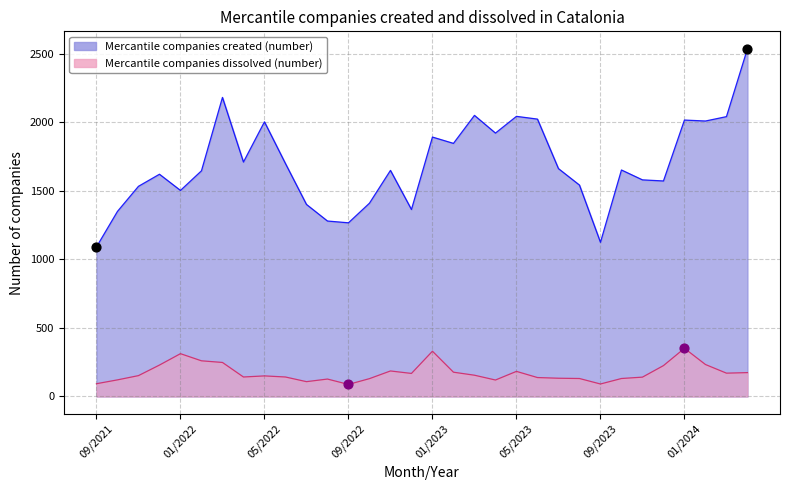

What is the total value across all series at 10/2022?

1539